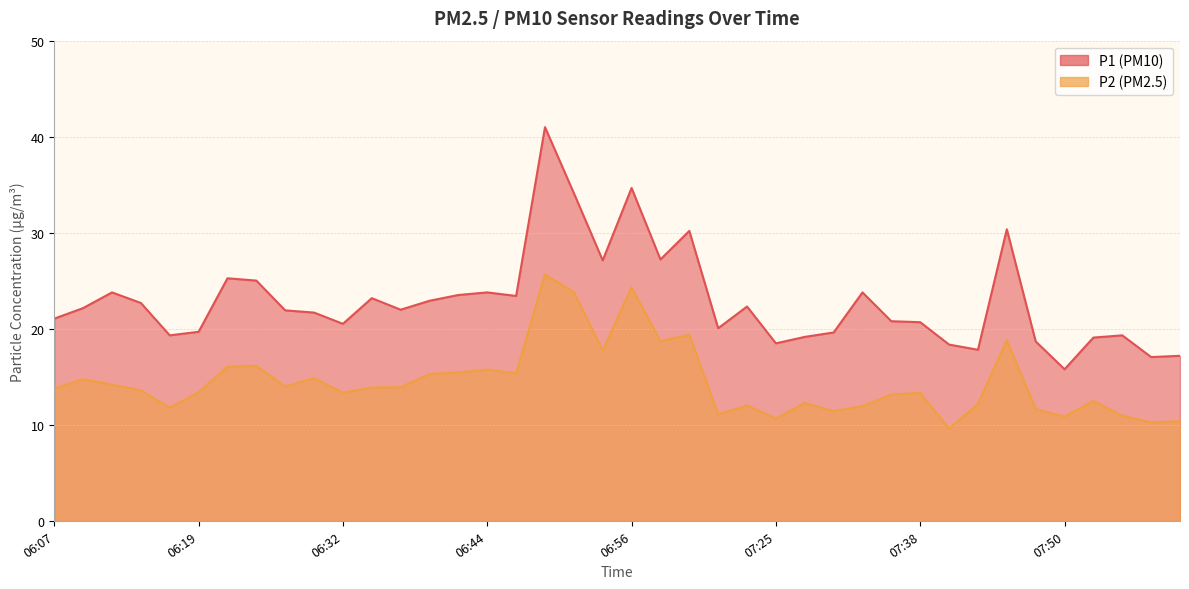

What is the greatest value displayed?

41.0